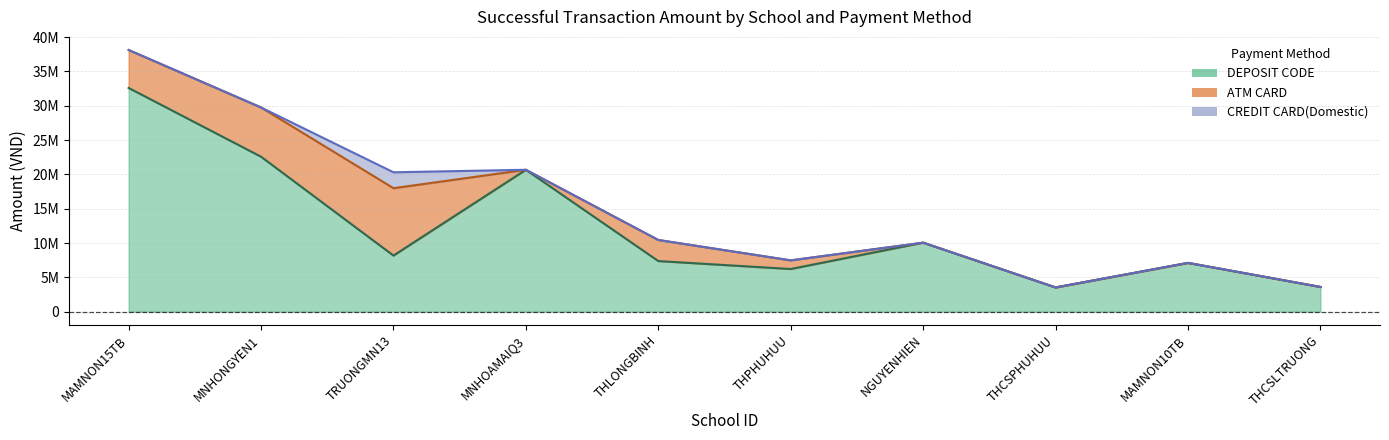

Where does the DEPOSIT CODE series first go above 8177200?

MAMNON15TB